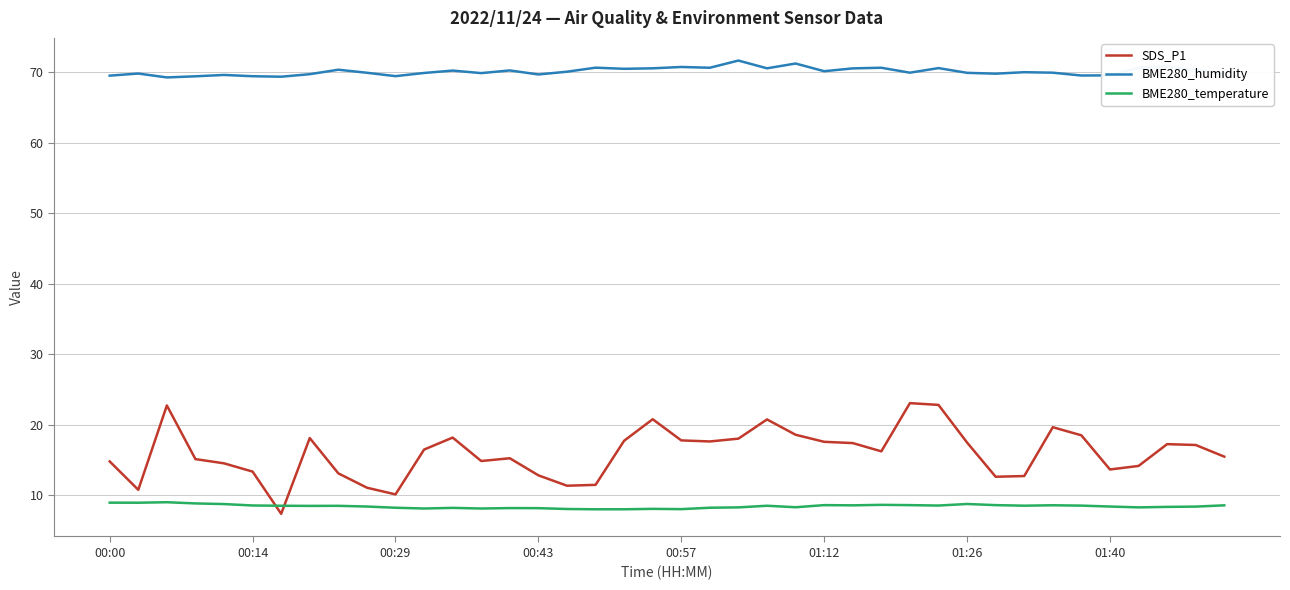

Is this an area chart (filled region under the line)?

No